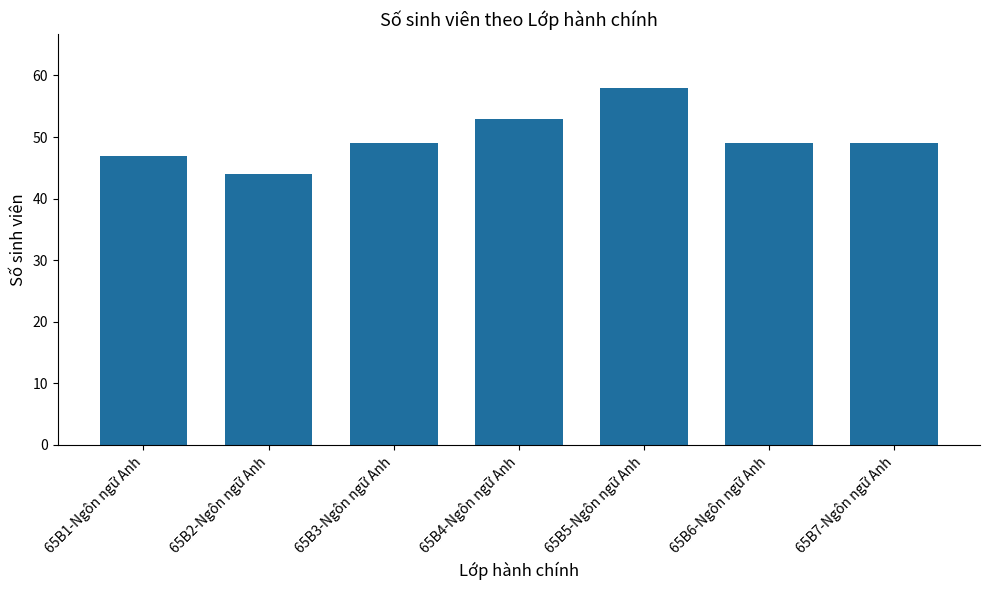

What position from the left is 65B6-Ngôn ngữ Anh?

6